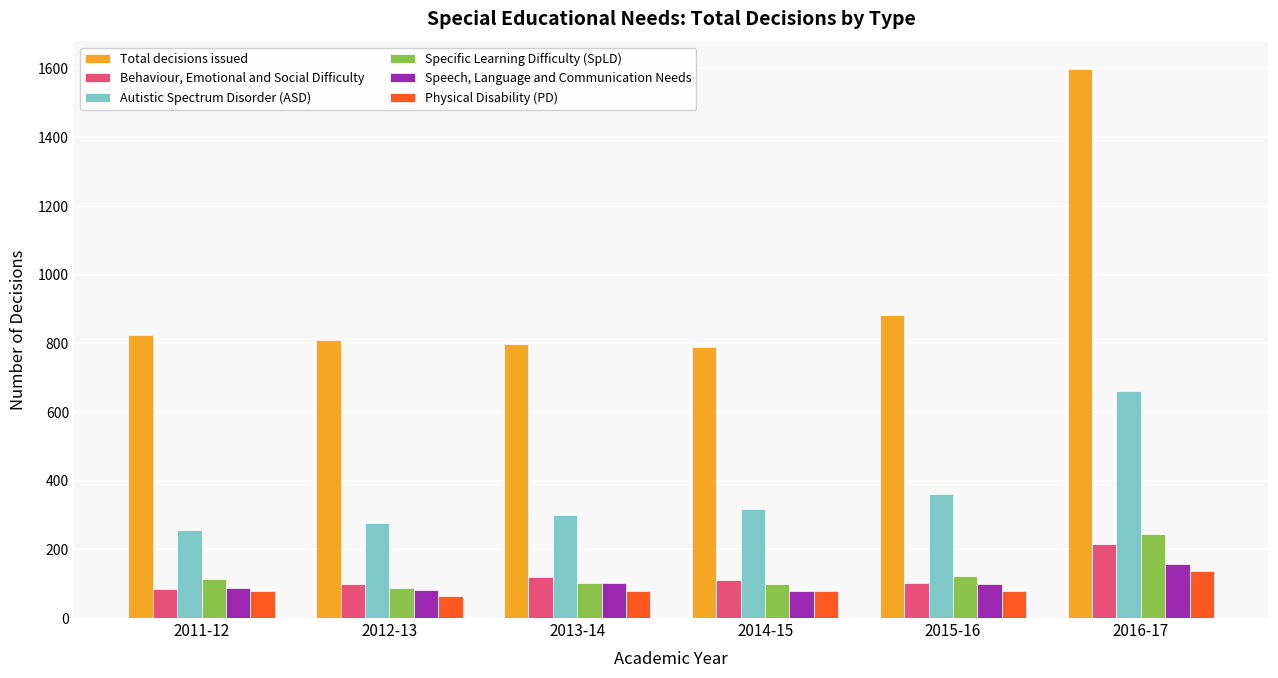

List the series in order of their peak value, lowest first.

Physical Disability (PD), Speech, Language and Communication Needs, Behaviour, Emotional and Social Difficulty, Specific Learning Difficulty (SpLD), Autistic Spectrum Disorder (ASD), Total decisions issued